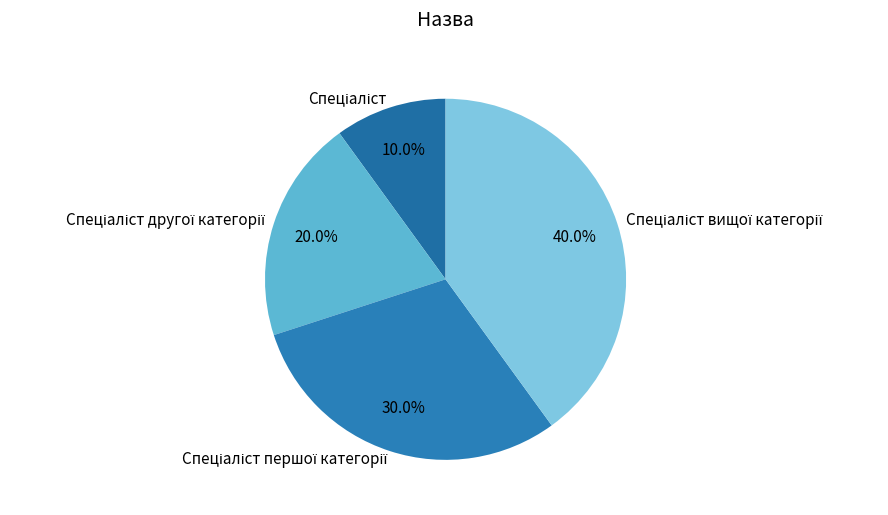

Is there any slice that represents more than half of the pie?

No